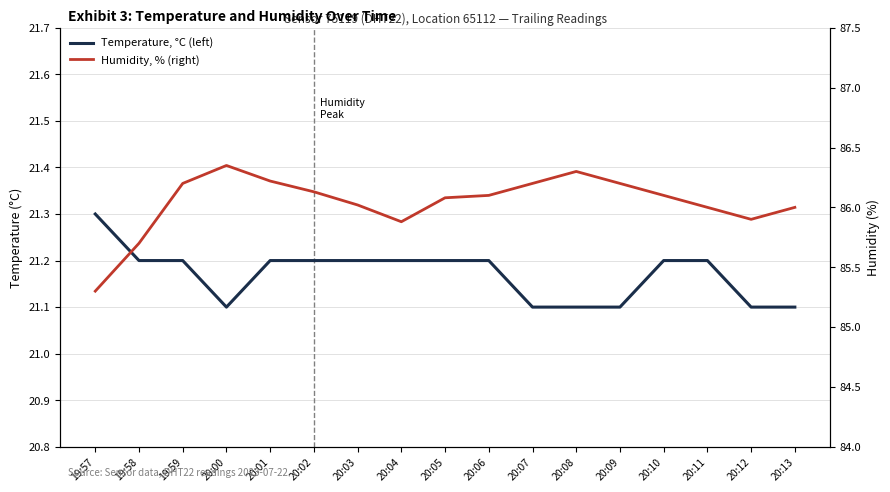

The value of Temperature, °C (left) at 20:03 is 33.6. True or false?

False